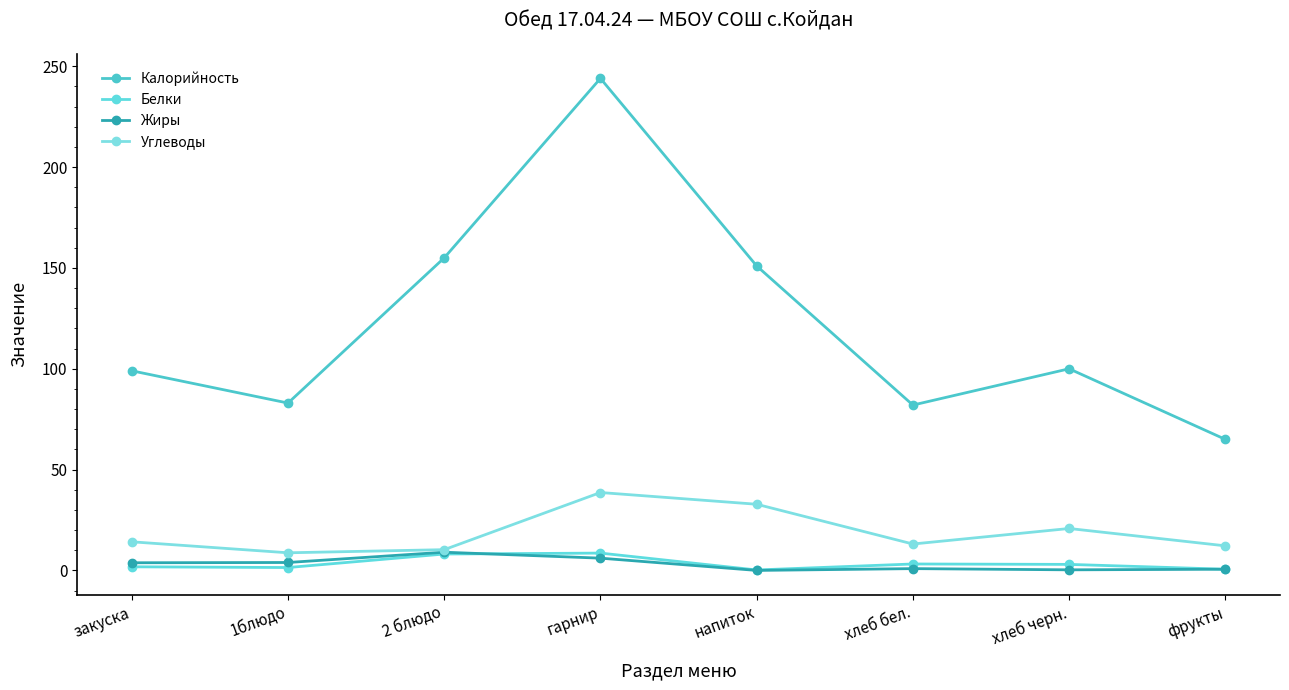

How many values in the Калорийность series are below 100?

4